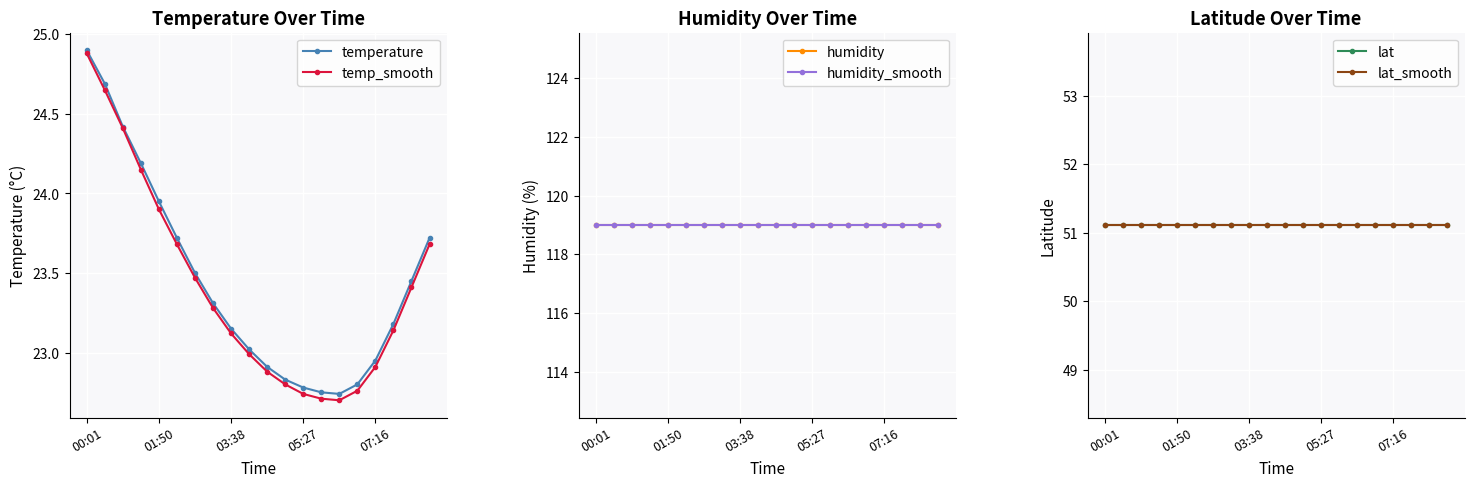

What position from the right is 00:01?

20